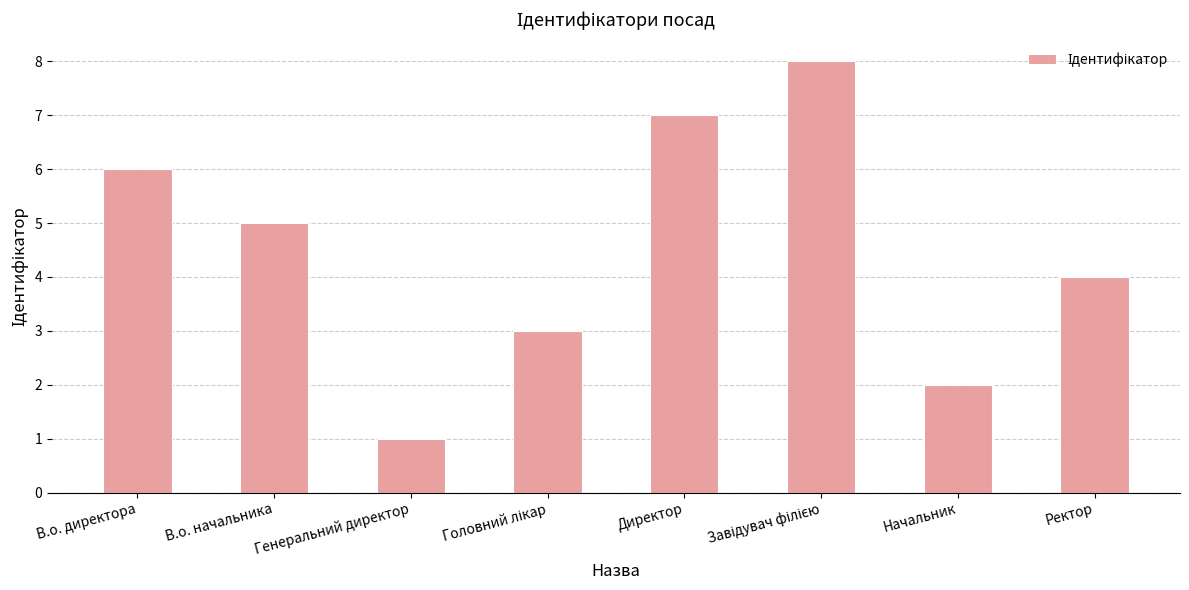

Which category has the lowest value across all series?

Генеральний директор